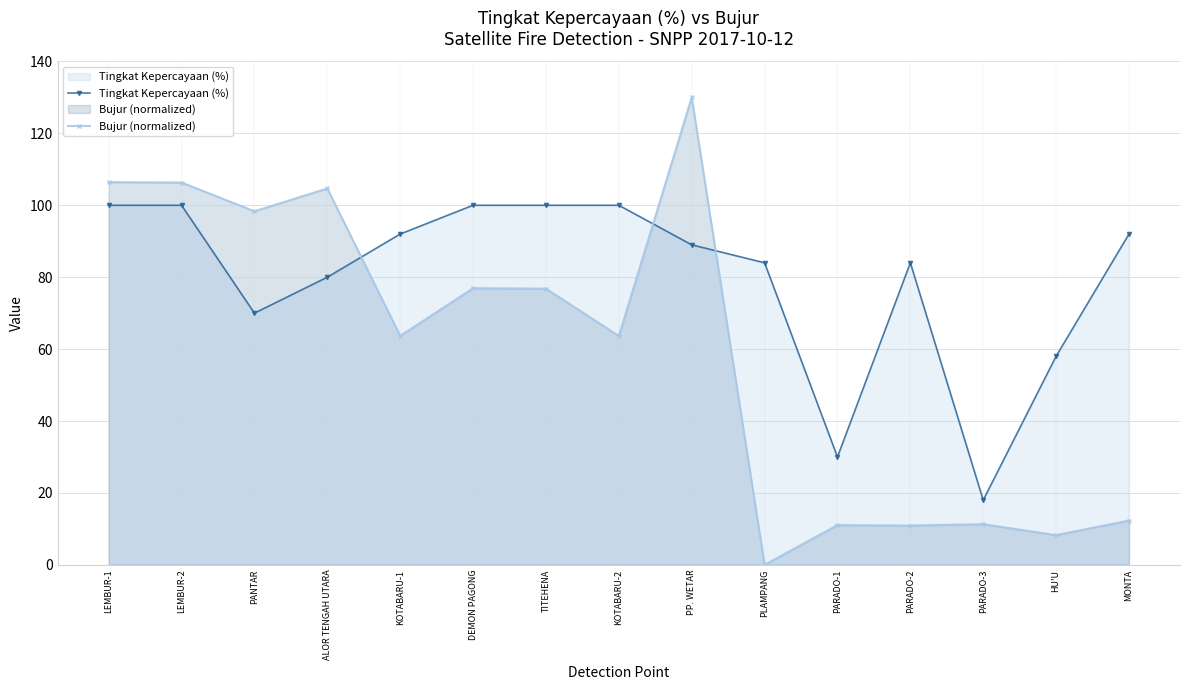

Where is Bujur (normalized) nearest to the value 65?

KOTABARU-1